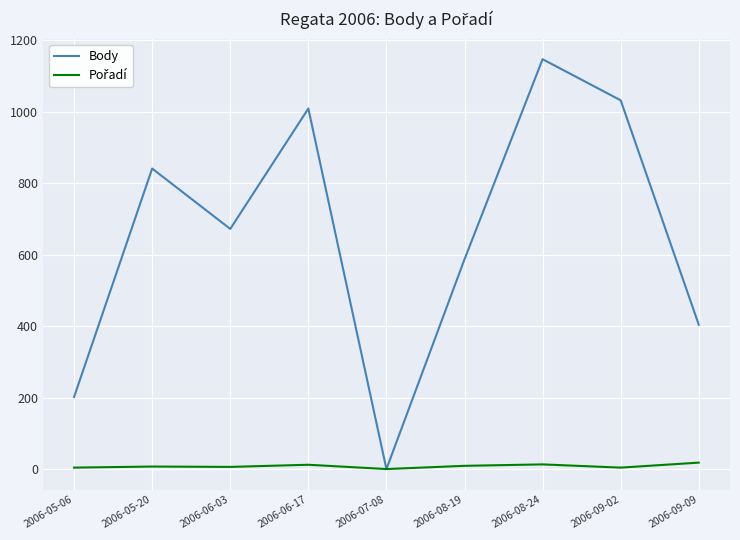

The value of Body at 2006-06-17 is 1751. True or false?

False